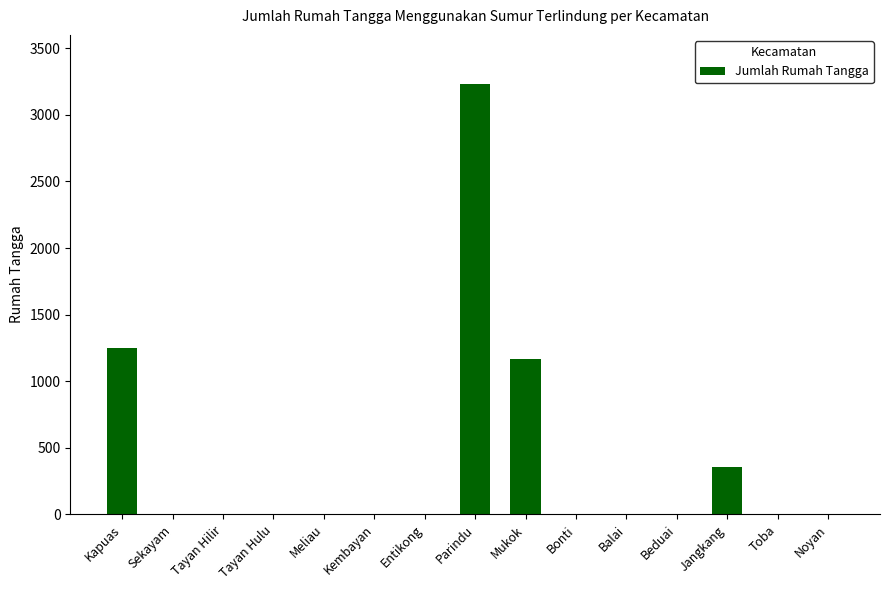

The value at Noyan is 0. True or false?

True